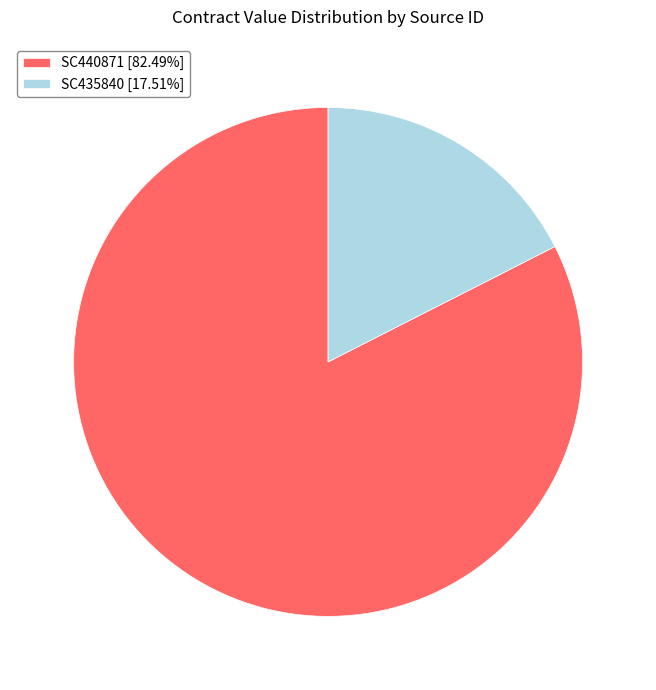

Which slice is the smallest?

SC435840